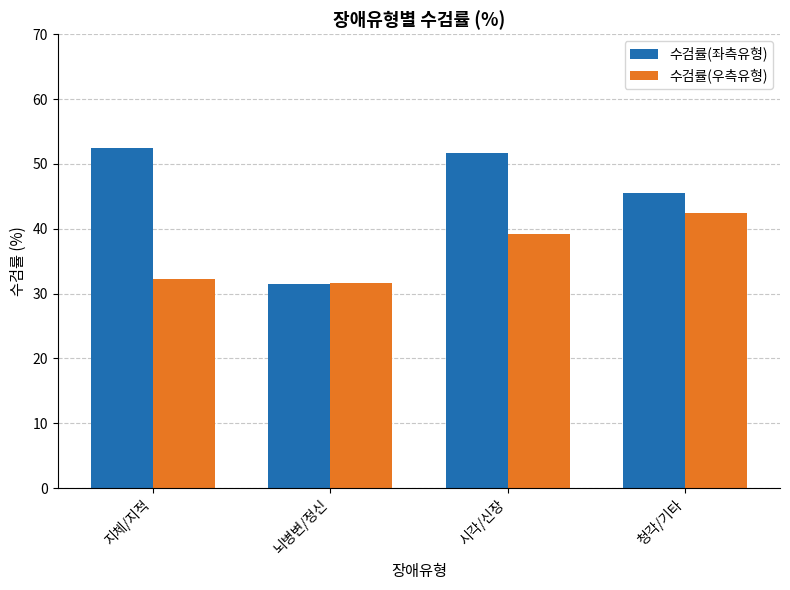

List the labels in order of 수검률(좌측유형) value, smallest first.

뇌병변/정신, 청각/기타, 시각/신장, 지체/지적